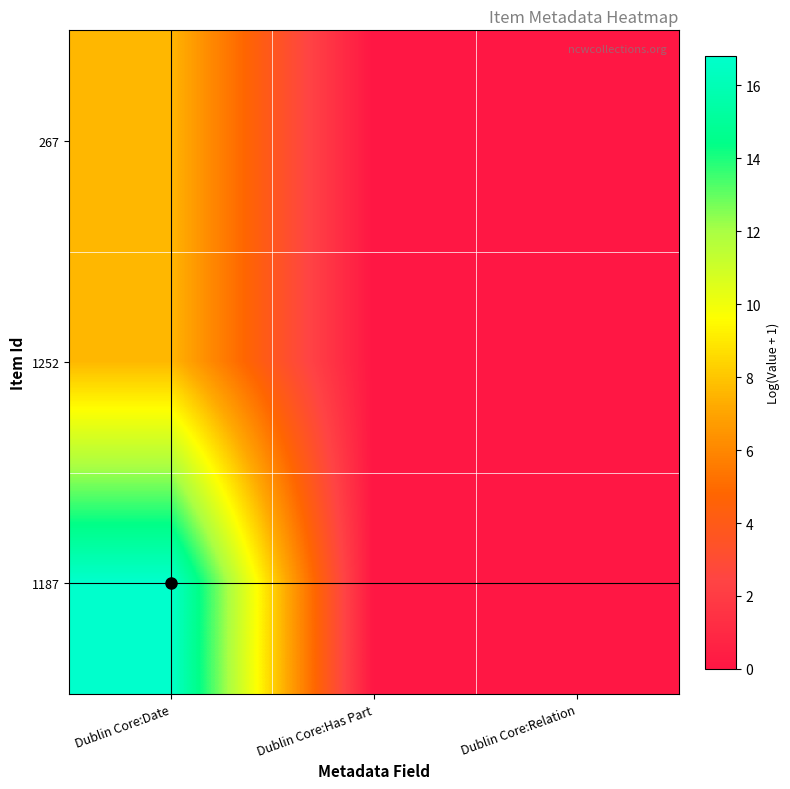

Rank the series at Dublin Core:Has Part from lowest to highest value.

267, 1252, 1187